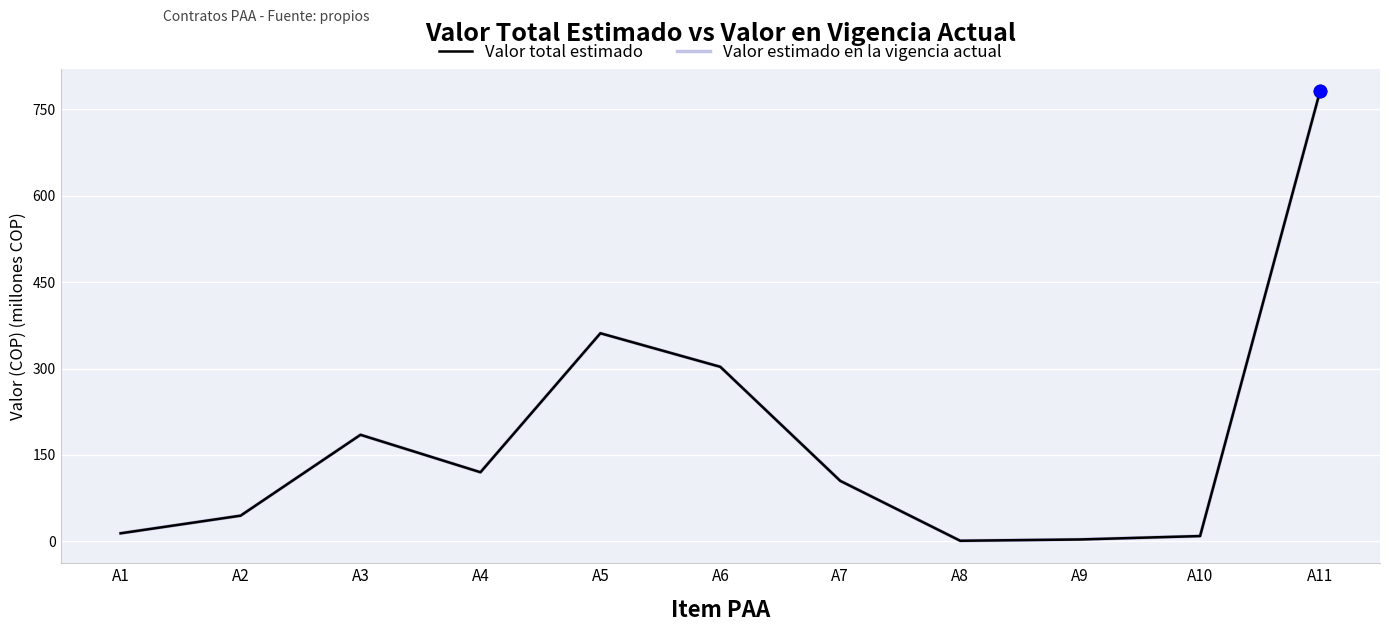

Does the chart have visible grid lines?

Yes